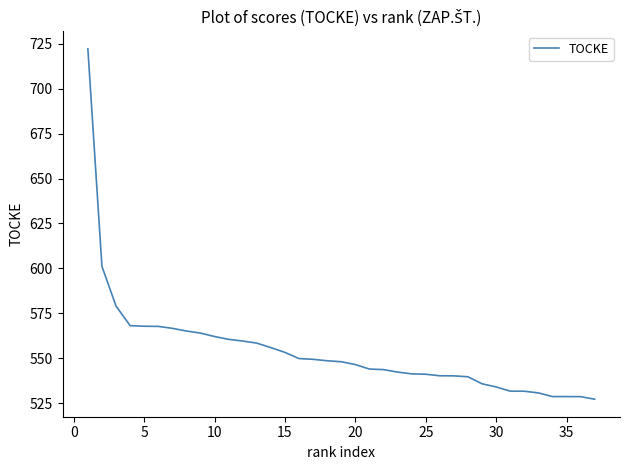

What is the minimum value shown in the chart?

527.2